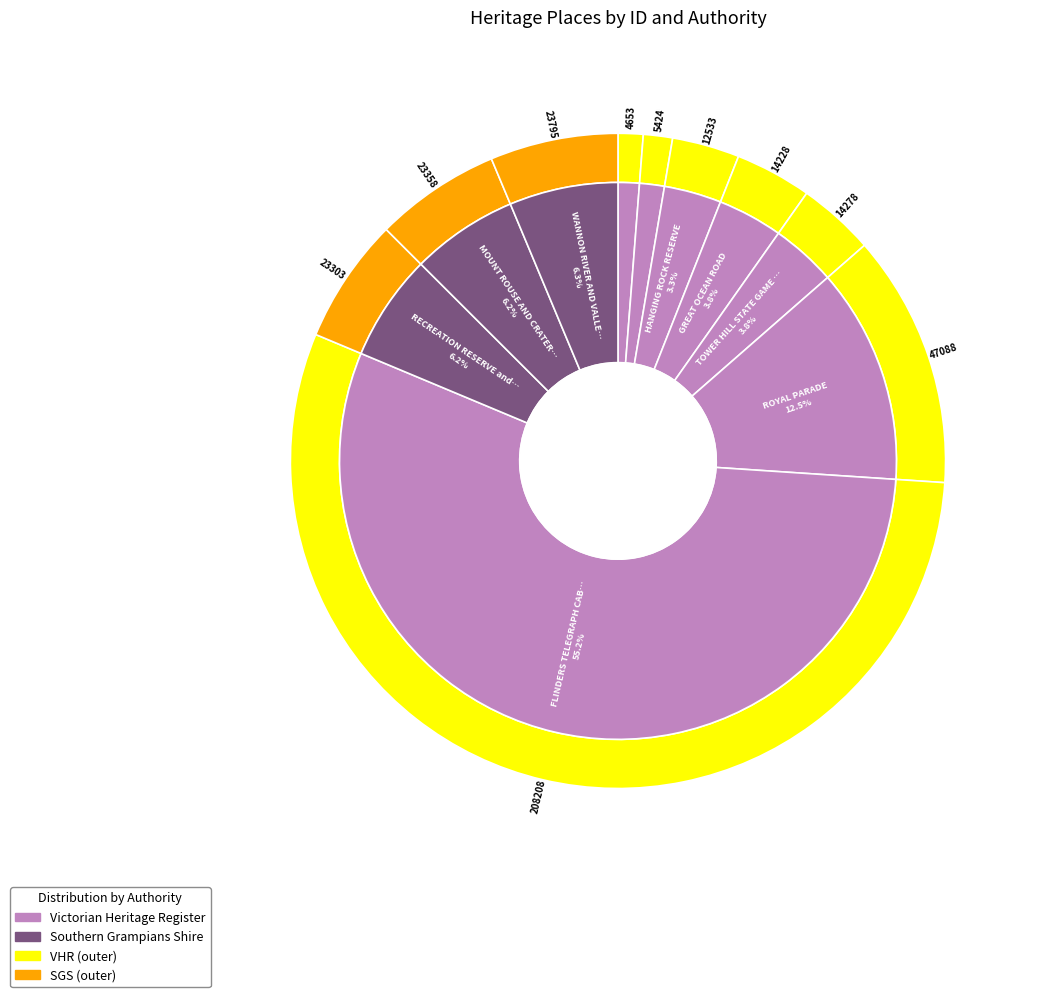

Rank the categories by value from highest to lowest.

FLINDERS TELEGRAPH CABLE COMPLEX, ROYAL PARADE, WANNON RIVER AND VALLEY, MOUNT ROUSE AND CRATER RESERVE, RECREATION RESERVE and SWIMMING POOL, TOWER HILL STATE GAME RESERVE, GREAT OCEAN ROAD, HANGING ROCK RESERVE, THOMAS SMITHS GOOD BED FOSSIL QUARRY, COLLINS SETTLEMENT SITE